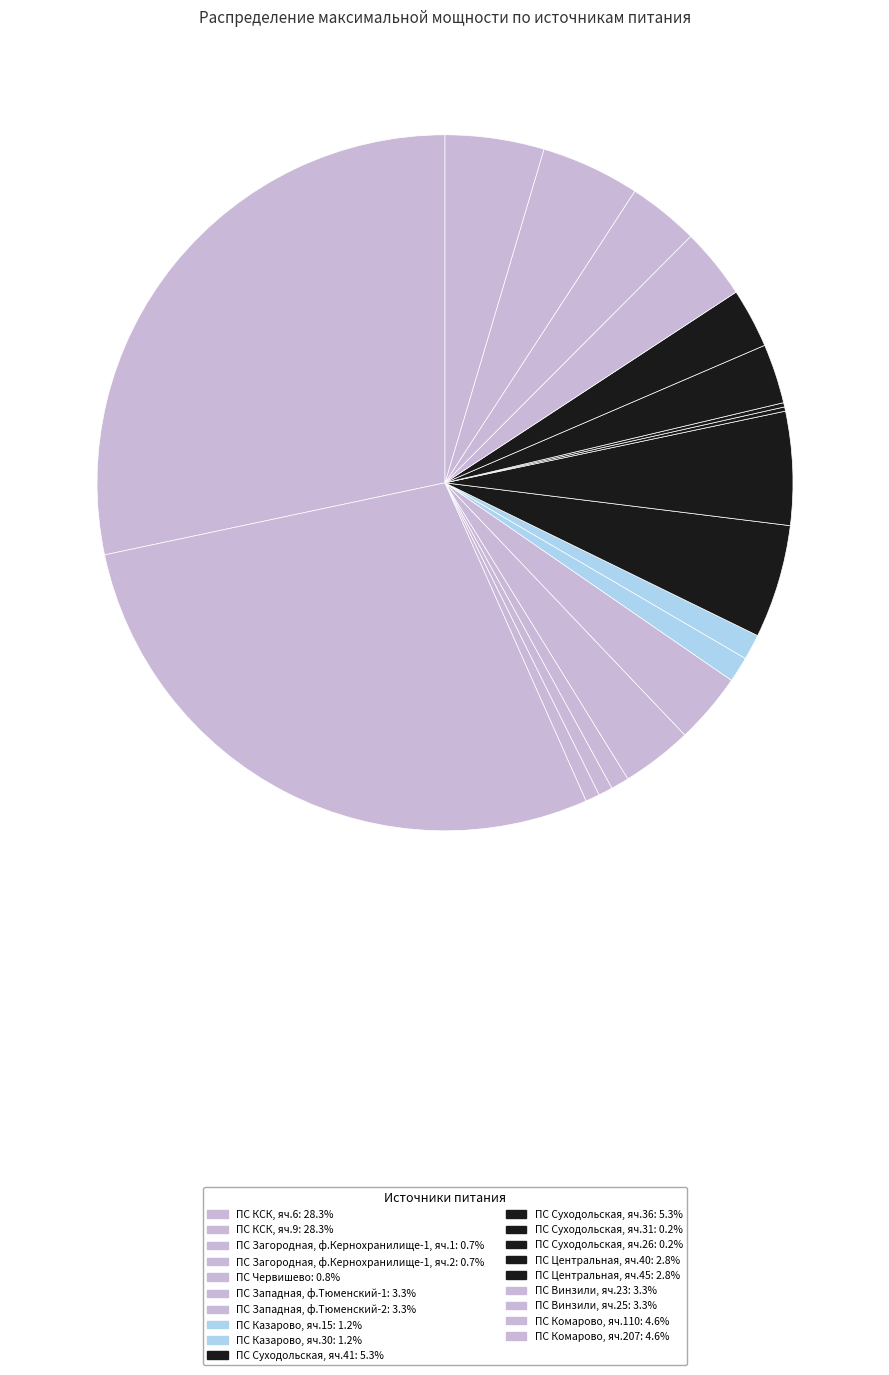

Does any single category account for the majority?

No